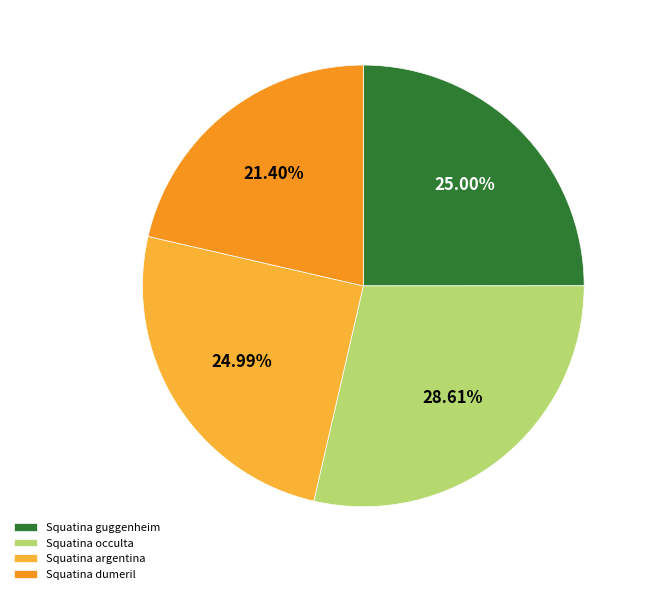

To the nearest percent, what portion does Squatina dumeril represent?

21%